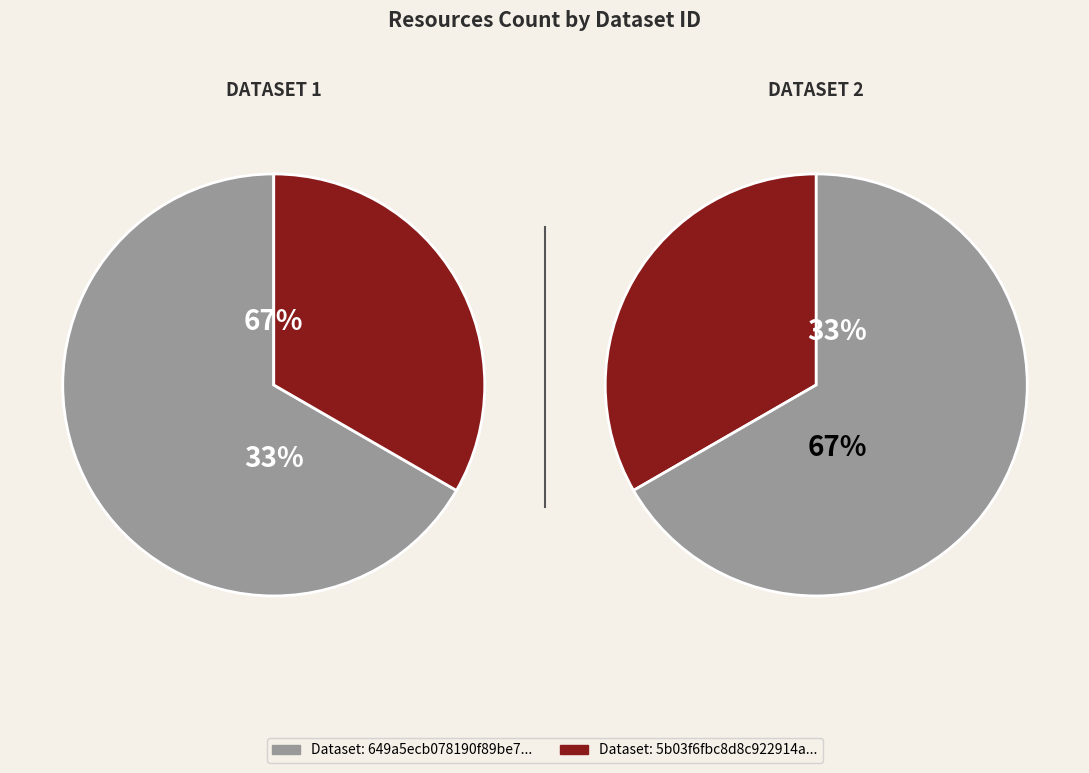

Is there a majority slice in this chart?

Yes